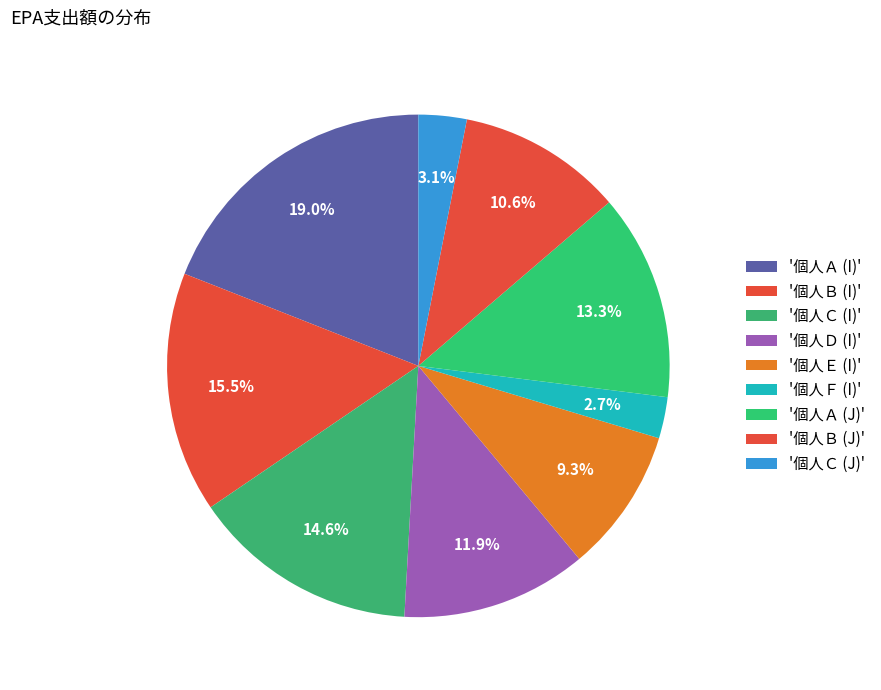

Count the number of slices in the pie.

9